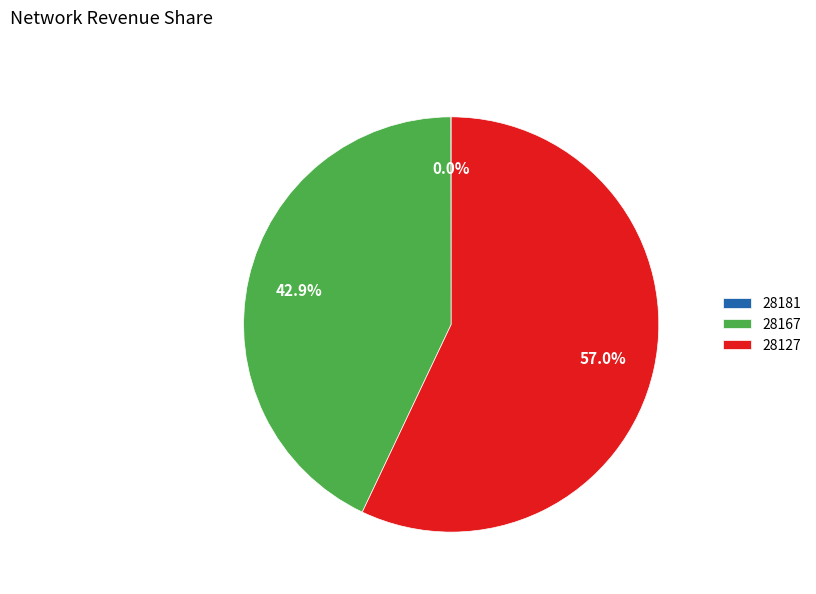

What is the majority slice?

28127